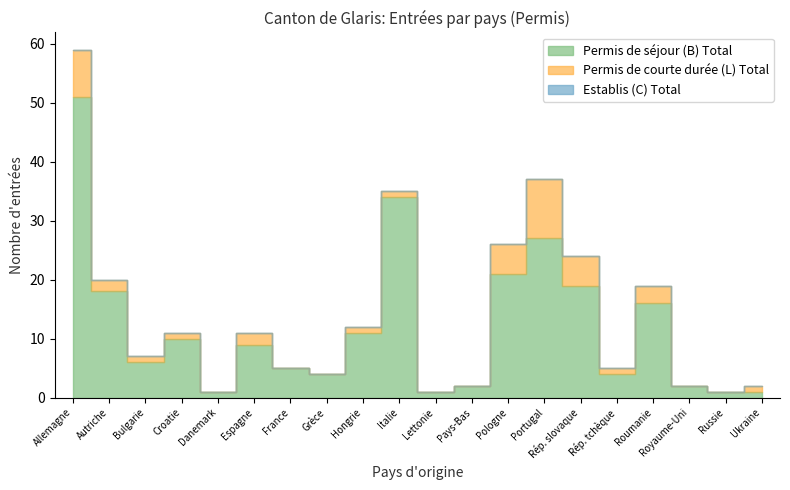

What is the total value across all series at Grèce?

4